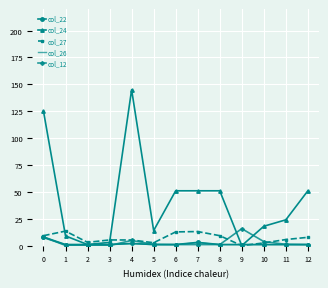

Is it true that col_26 equals 7.2 at 0?

True